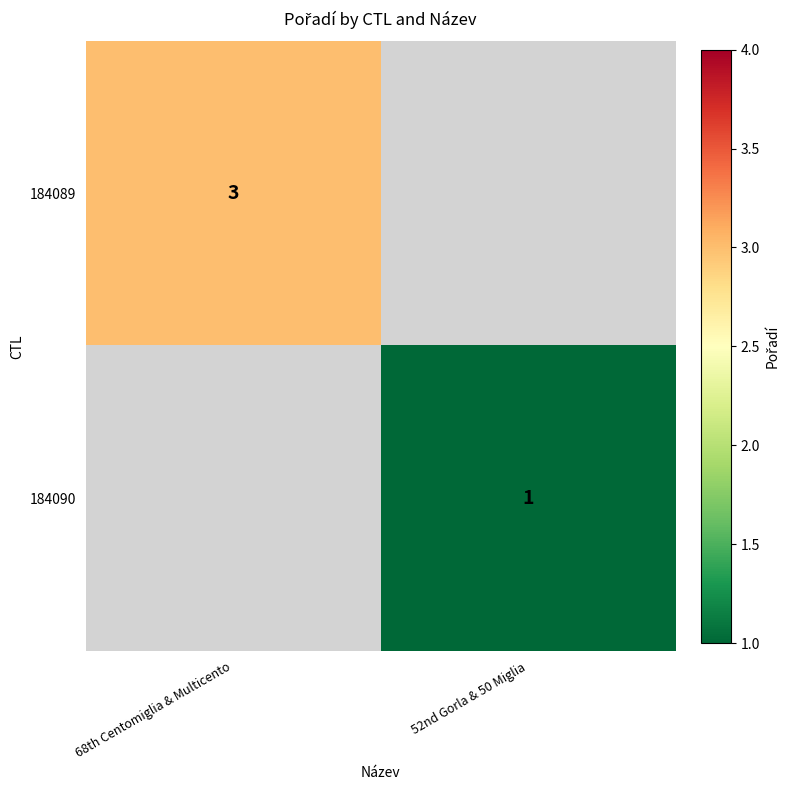

What is the minimum value shown in the chart?

1.0